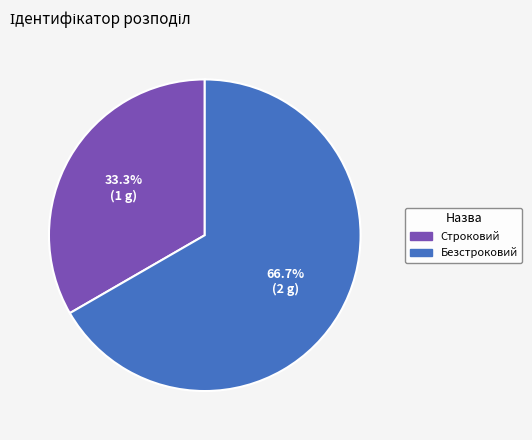

Rank the categories by value from lowest to highest.

Строковий, Безстроковий